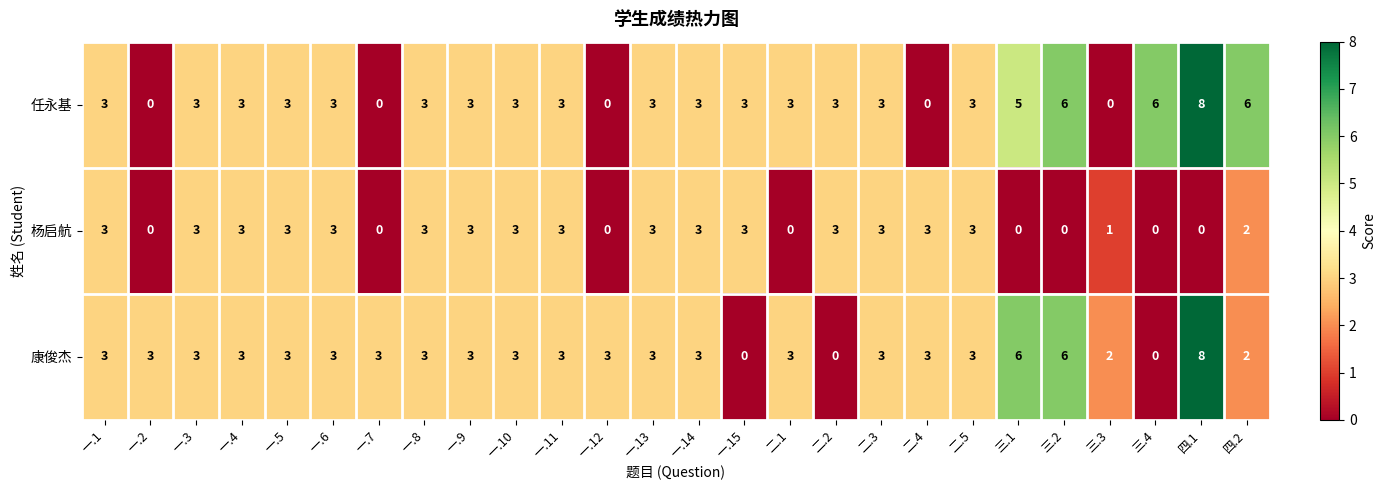

The value of 任永基 at 一.5 is 2. True or false?

False